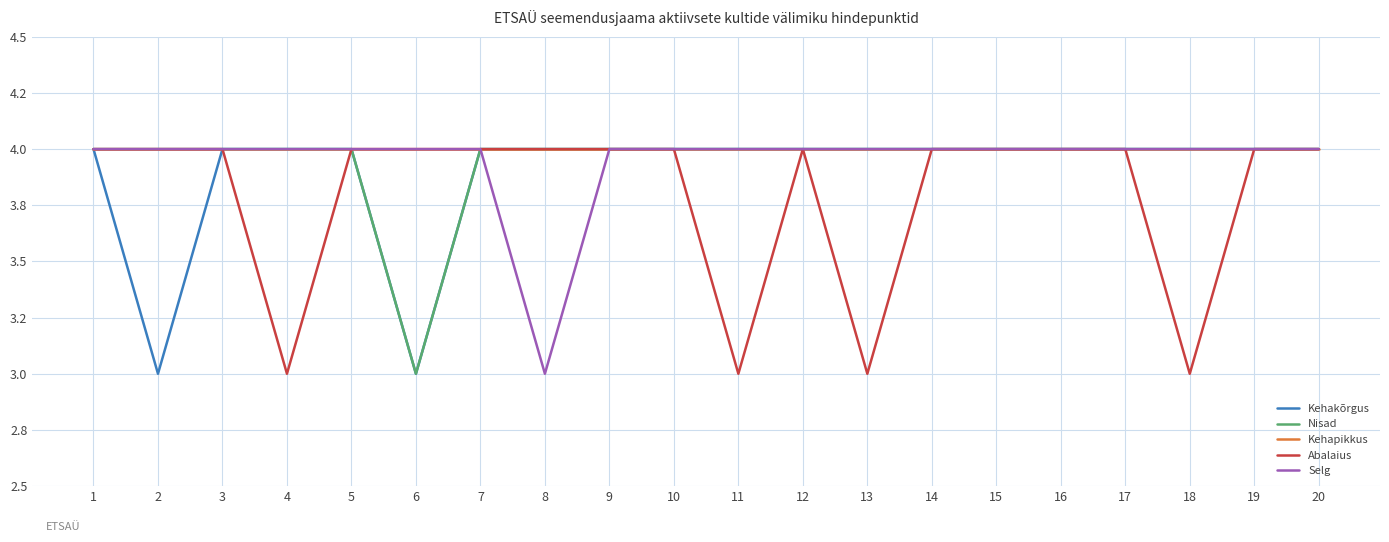

Is this an area chart (filled region under the line)?

No